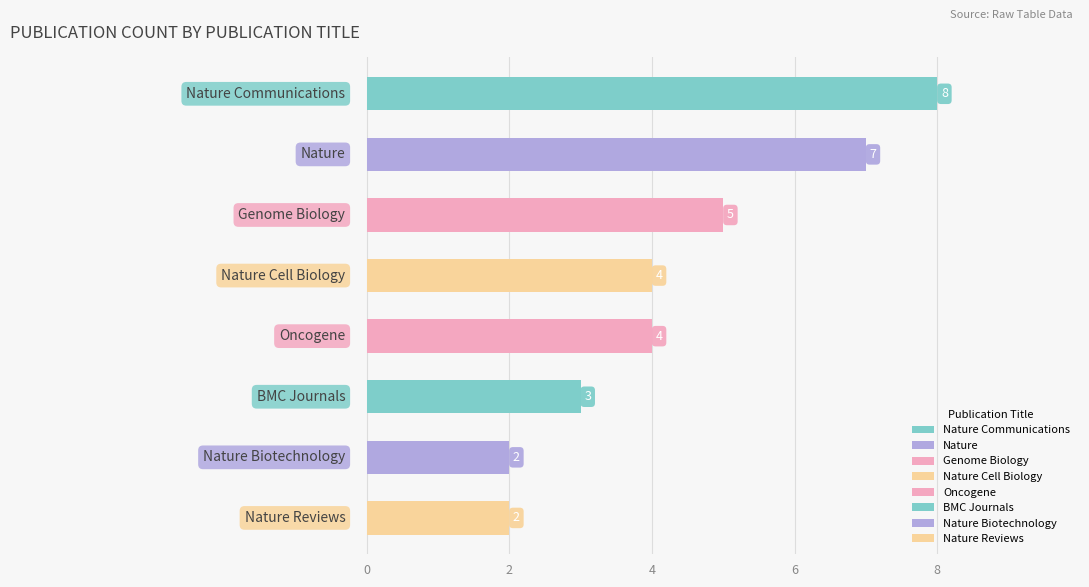

What is the smallest value displayed?

2